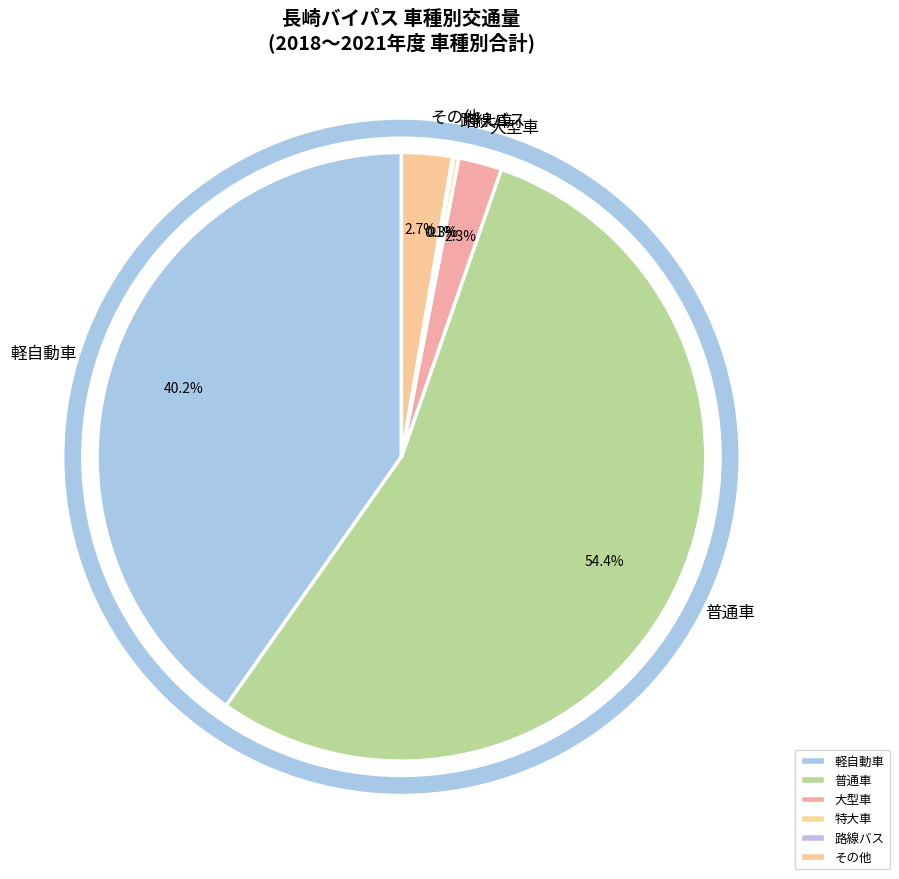

Which category has the biggest portion of the pie?

普通車